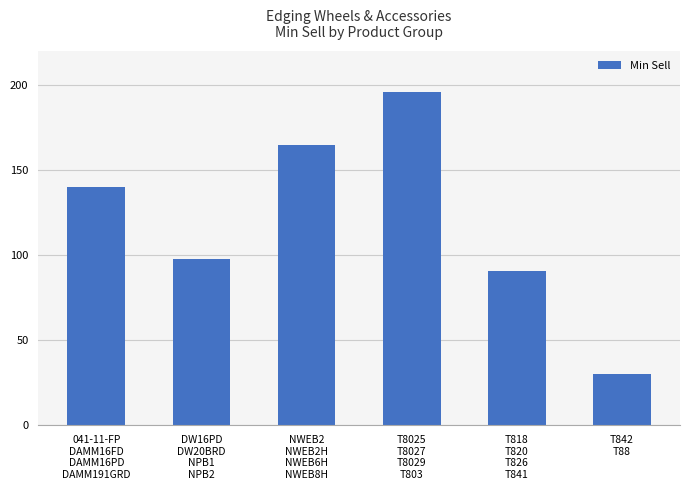

What is the difference between the maximum and minimum values?

166